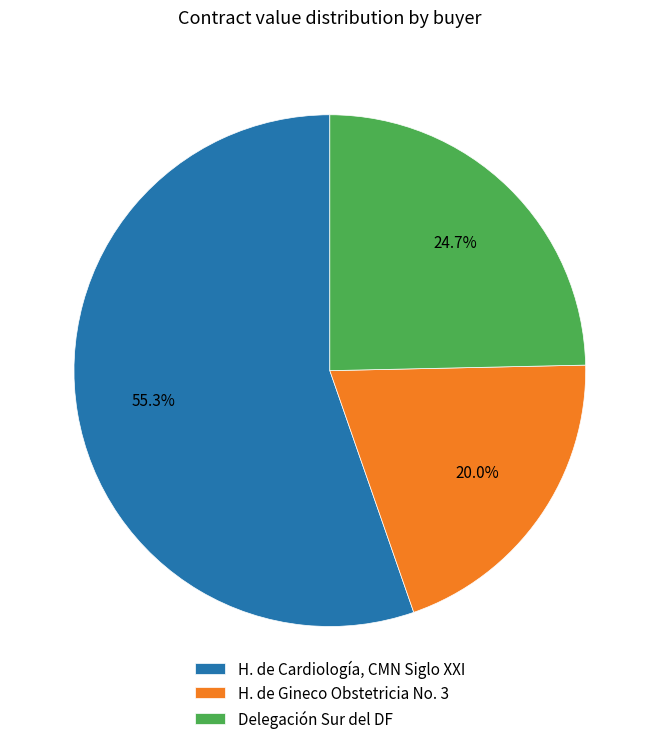

Count the number of slices in the pie.

3